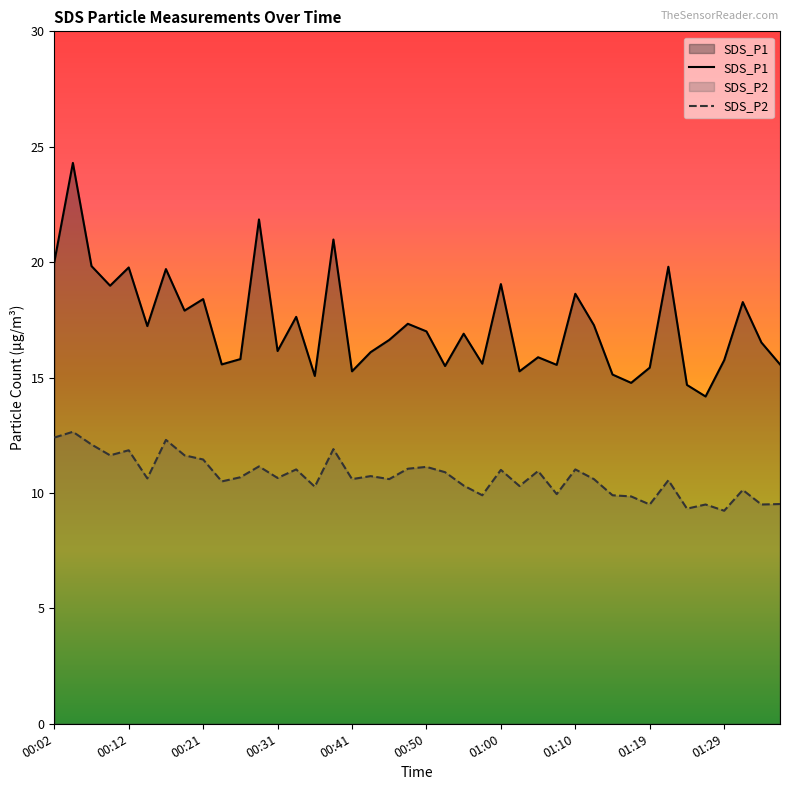

At which label does SDS_P2 first exceed 10?

00:02